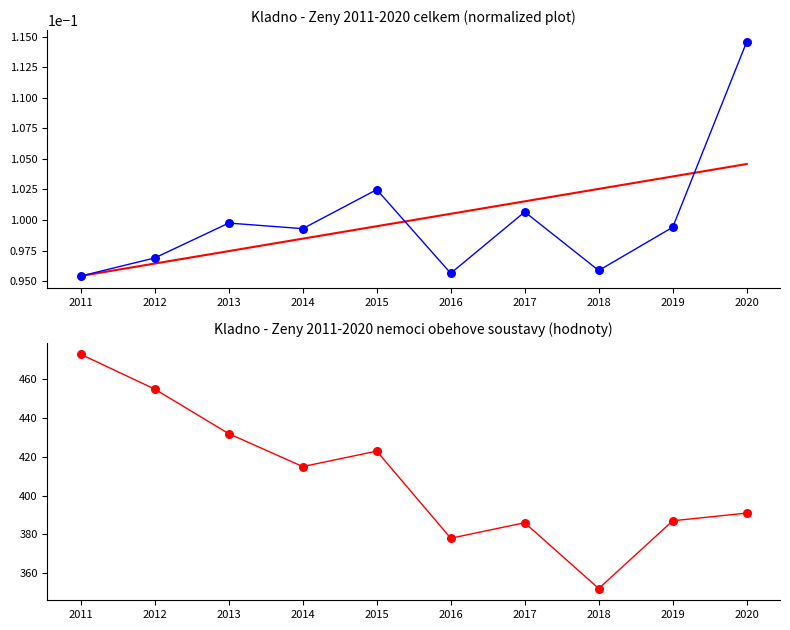

Which series has the widest spread of Y values?

Nemoci obehove soustavy